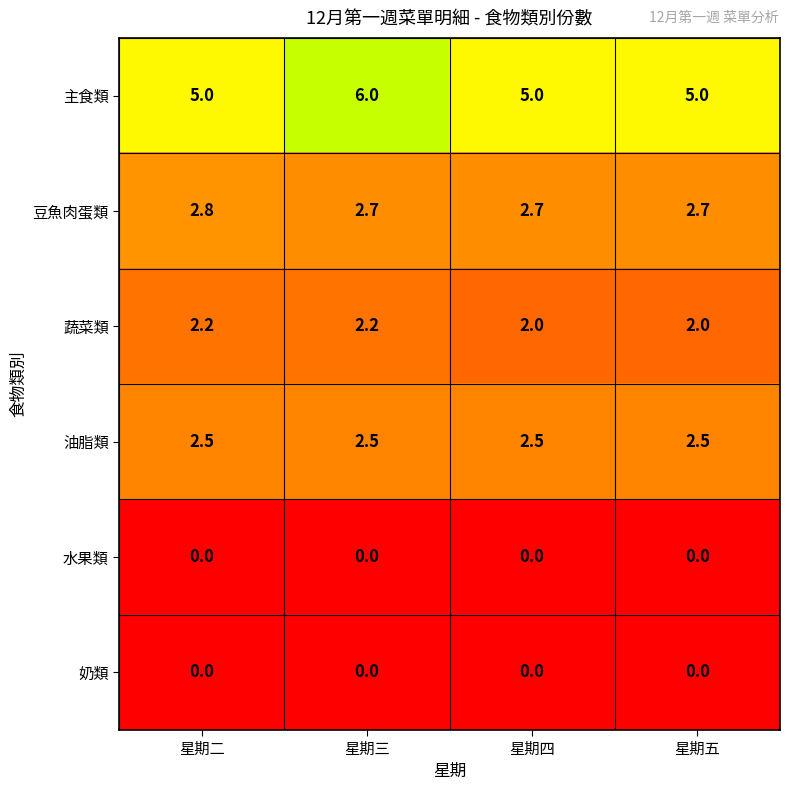

At which category is the sum across all series the highest?

星期三